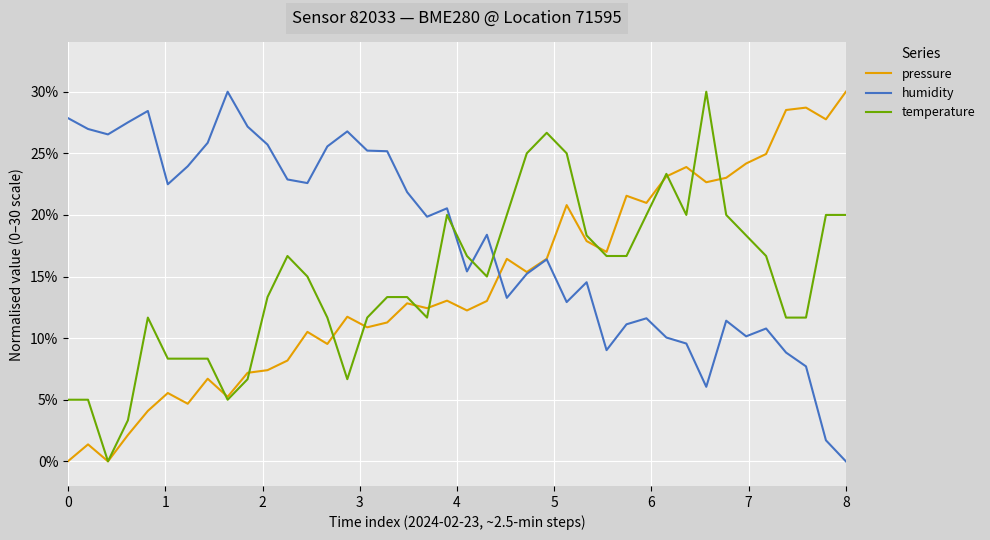

Which series has the largest total across all categories?

humidity